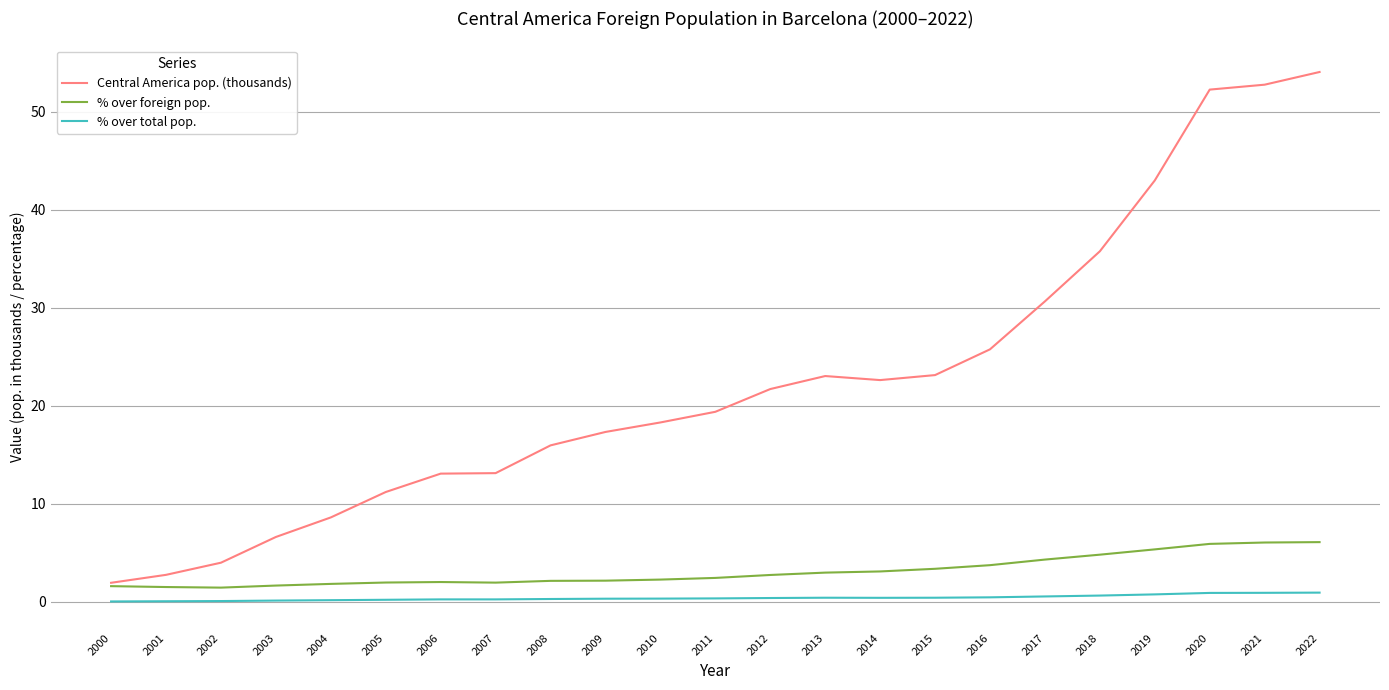

What is the spread (max minus min) of values at 2014?

22.2